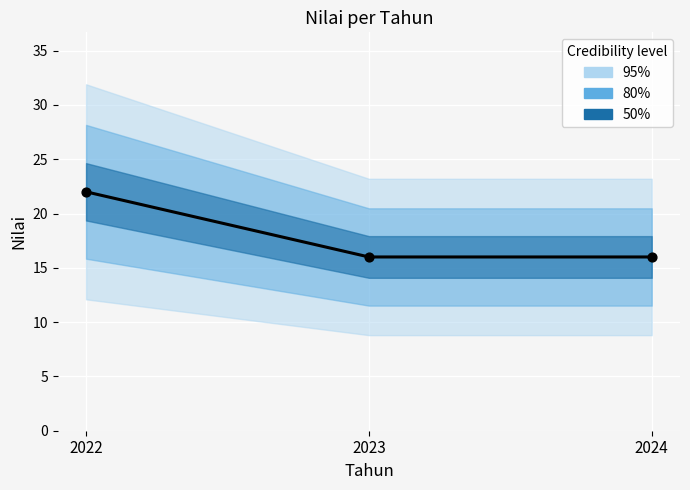

Which has a higher value, 2024 or 2023?

2024